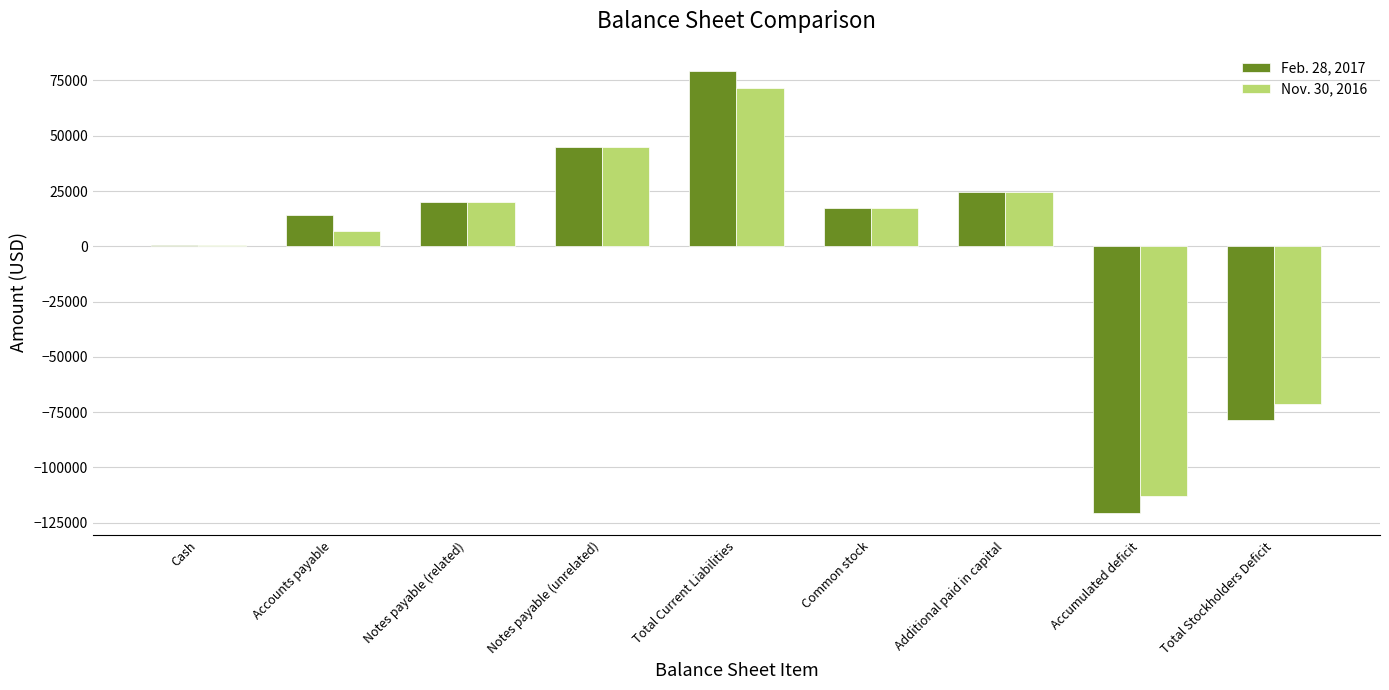

Reading right to left, extract all data points from this chart.

Feb. 28, 2017: -78796	-120796	24545	17455	79312	45000	20000	14312	516
Nov. 30, 2016: -71142	-113142	24545	17455	71737	45000	20000	6737	595